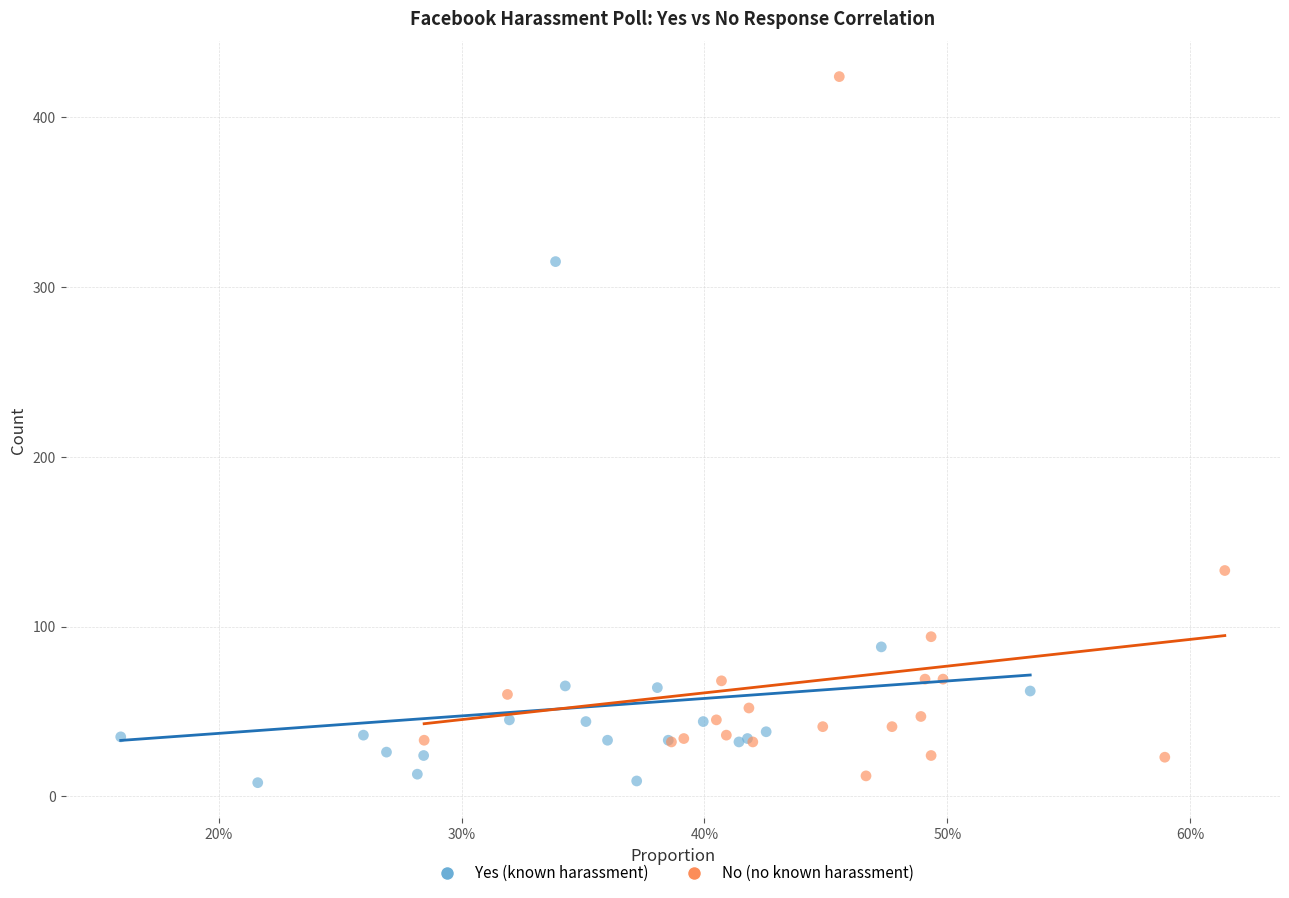

Which series reaches the minimum Y coordinate?

Yes (known harassment)